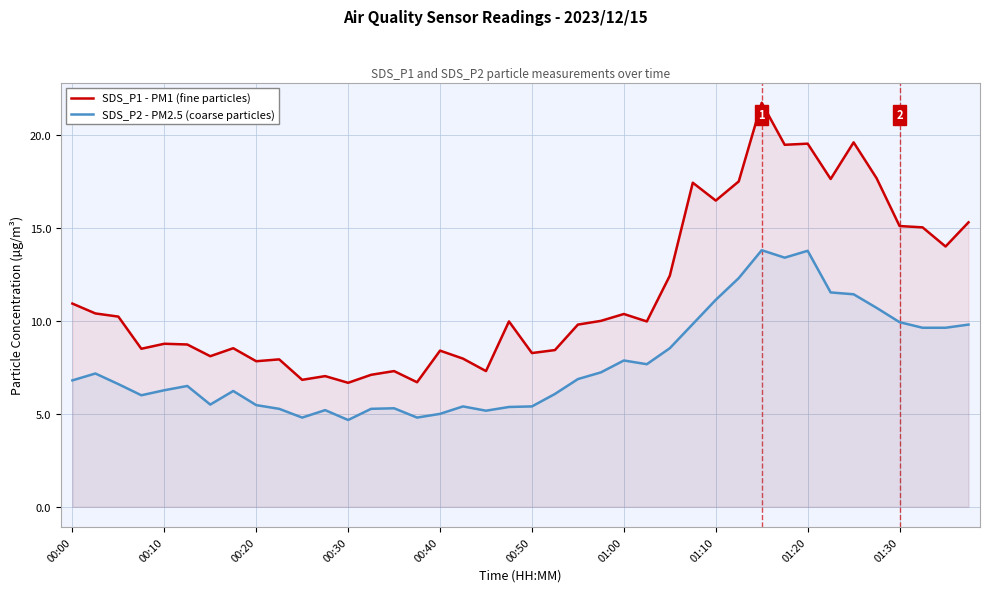

Which series has the largest range (max minus min)?

SDS_P1 - PM1 (fine particles)